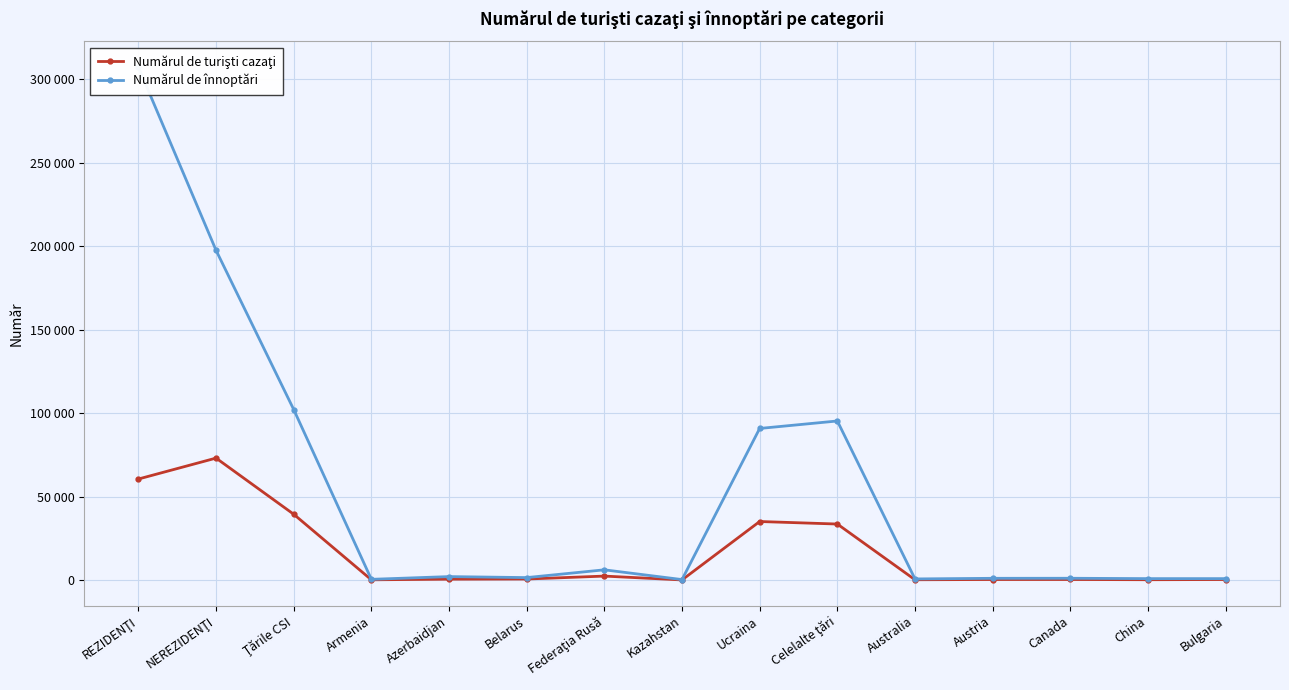

The value of Numărul de turişti cazaţi at Austria is 404. True or false?

True